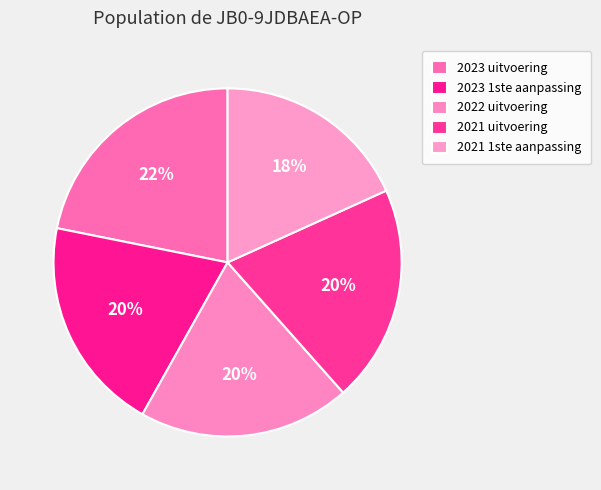

Is 2021 uitvoering the majority of the pie?

No